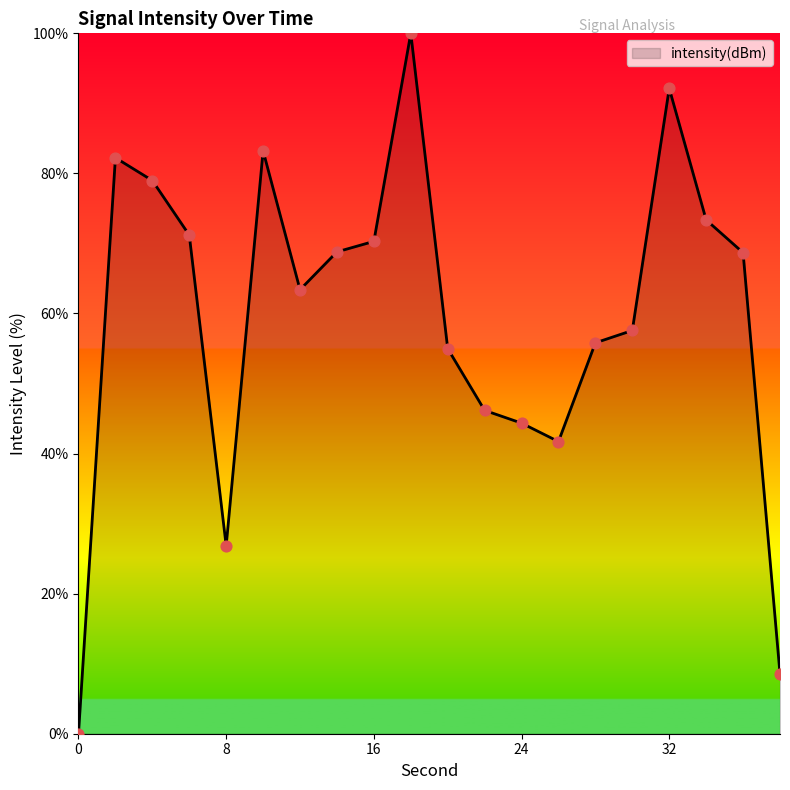

What is the greatest value displayed?

100.0